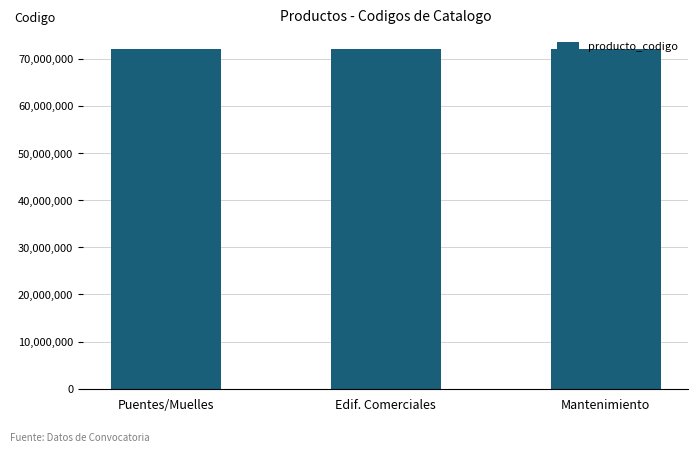

Are the bars horizontal?

No